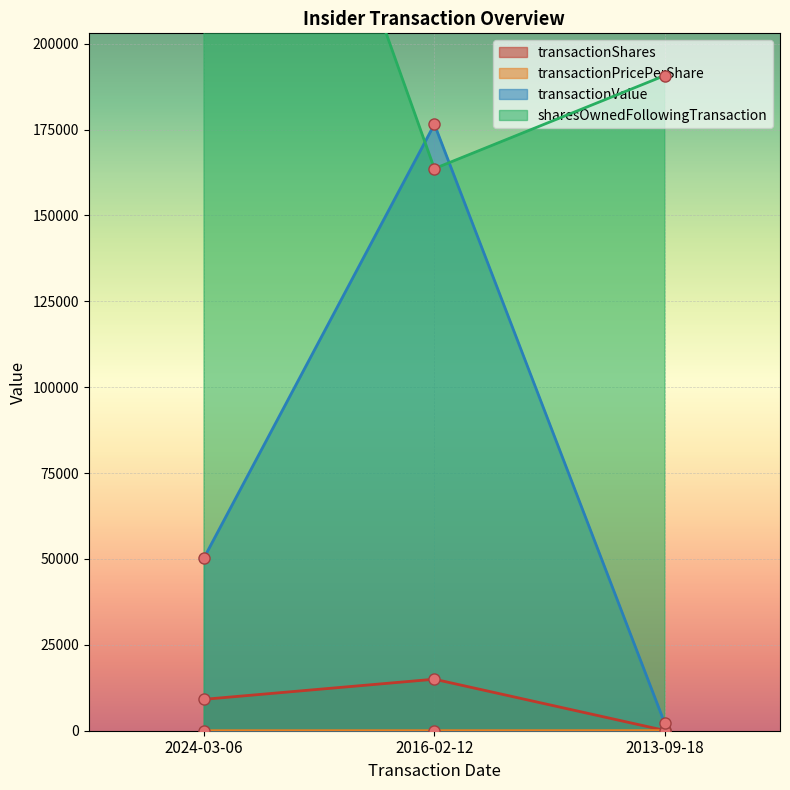

What is the average value of the transactionPricePerShare series?

14.7